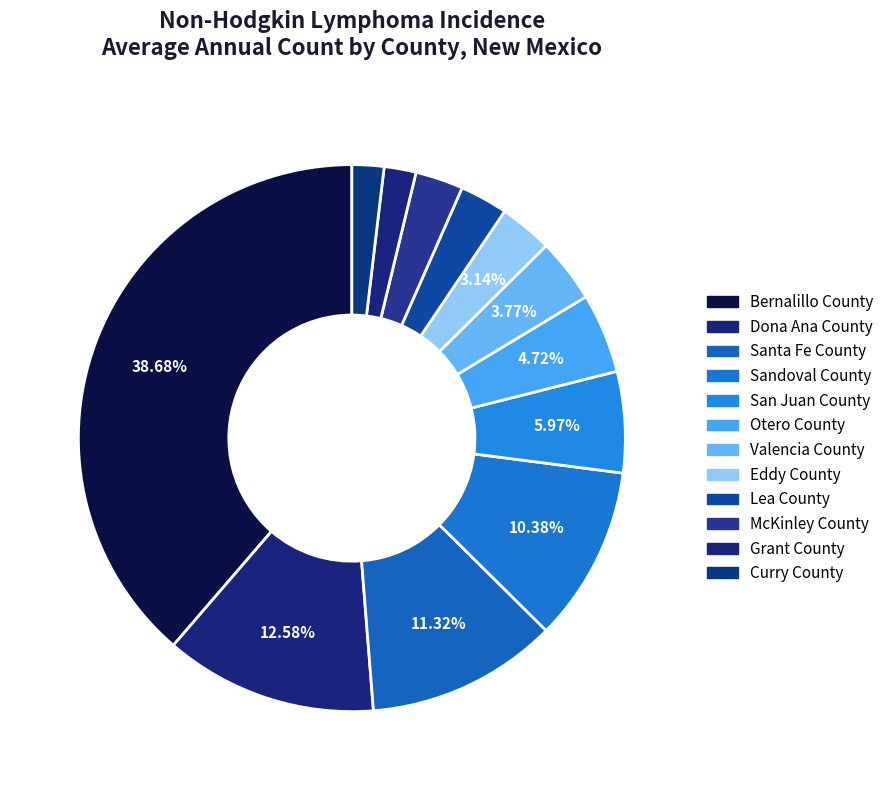

Count the number of slices in the pie.

12